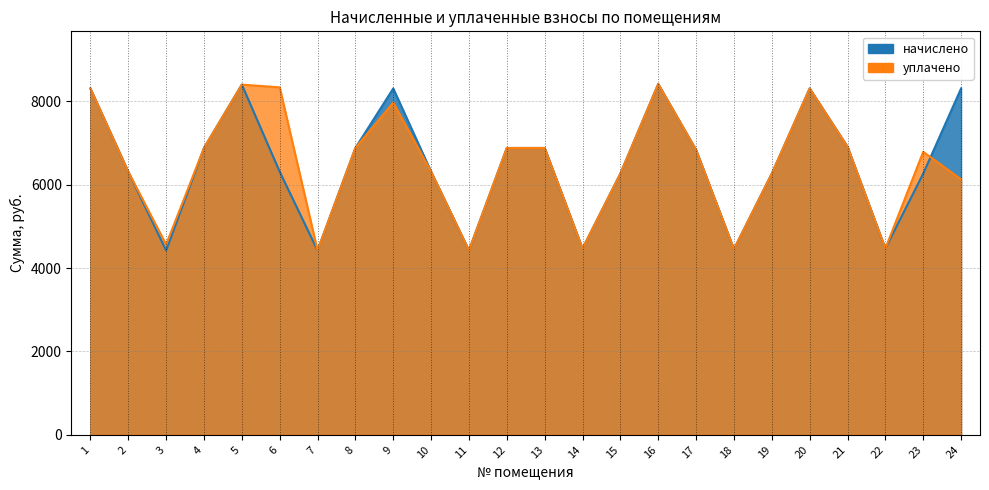

Which series has the largest total across all categories?

уплачено